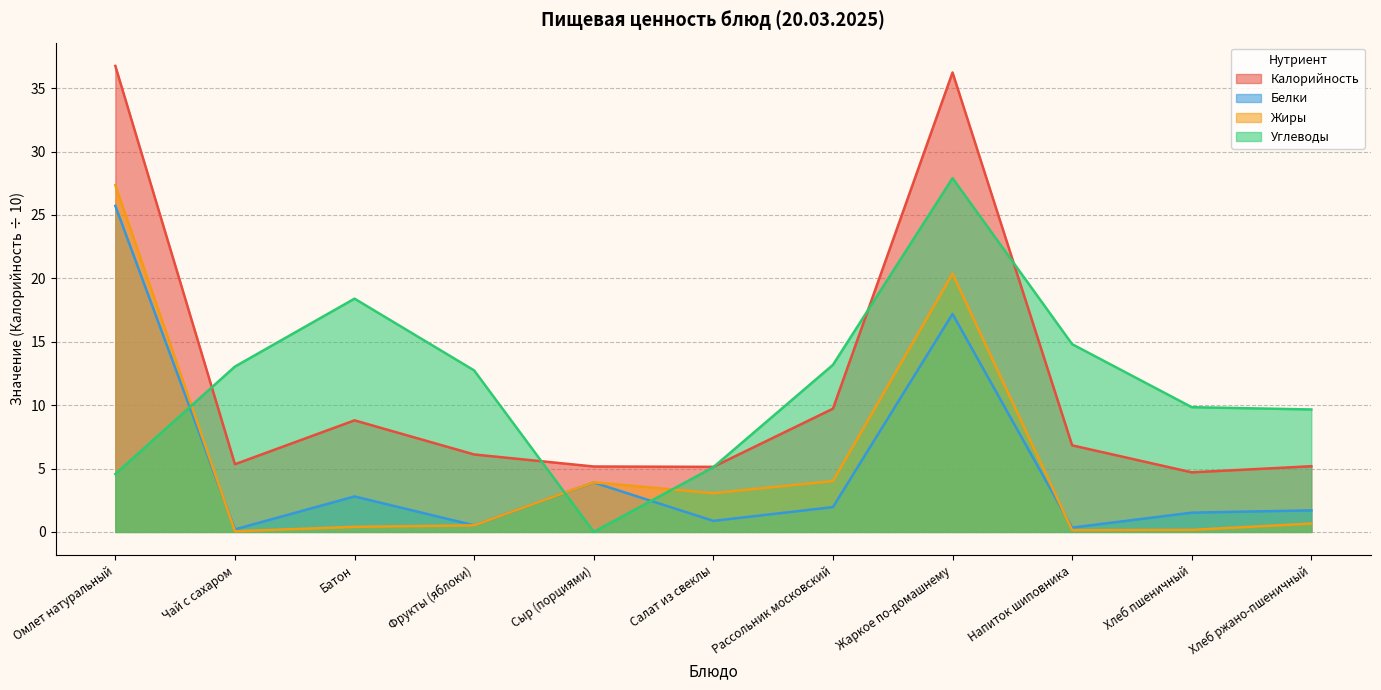

Reading left to right, transcribe all the data shown in this chart.

Калорийность: Омлет натуральный=36.8	Чай с сахаром=5.3	Батон=8.8	Фрукты (яблоки)=6.1	Сыр (порциями)=5.2	Салат из свеклы=5.1	Рассольник московский=9.7	Жаркое по-домашнему=36.2	Напиток шиповника=6.8	Хлеб пшеничный=4.7	Хлеб ржано-пшеничный=5.2
Белки: Омлет натуральный=25.7	Чай с сахаром=0.2	Батон=2.8	Фрукты (яблоки)=0.5	Сыр (порциями)=3.9	Салат из свеклы=0.9	Рассольник московский=2.0	Жаркое по-домашнему=17.2	Напиток шиповника=0.3	Хлеб пшеничный=1.5	Хлеб ржано-пшеничный=1.7
Жиры: Омлет натуральный=27.4	Чай с сахаром=0.1	Батон=0.4	Фрукты (яблоки)=0.5	Сыр (порциями)=3.9	Салат из свеклы=3.1	Рассольник московский=4.0	Жаркое по-домашнему=20.4	Напиток шиповника=0.1	Хлеб пшеничный=0.2	Хлеб ржано-пшеничный=0.7
Углеводы: Омлет натуральный=4.6	Чай с сахаром=13.0	Батон=18.4	Фрукты (яблоки)=12.7	Сыр (порциями)=0.0	Салат из свеклы=5.1	Рассольник московский=13.2	Жаркое по-домашнему=27.9	Напиток шиповника=14.8	Хлеб пшеничный=9.8	Хлеб ржано-пшеничный=9.7